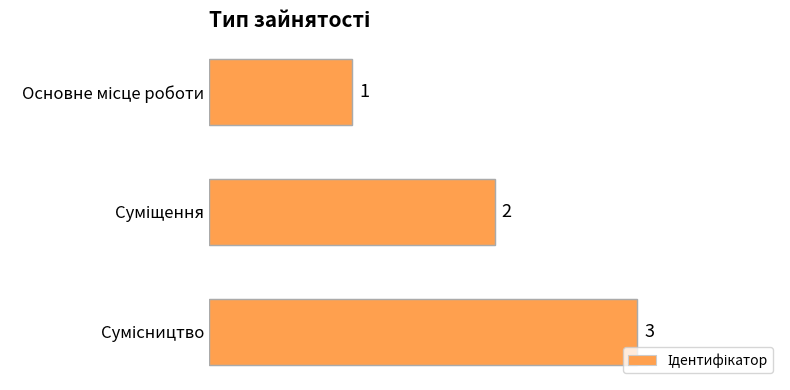

Count the number of data series in this chart.

1